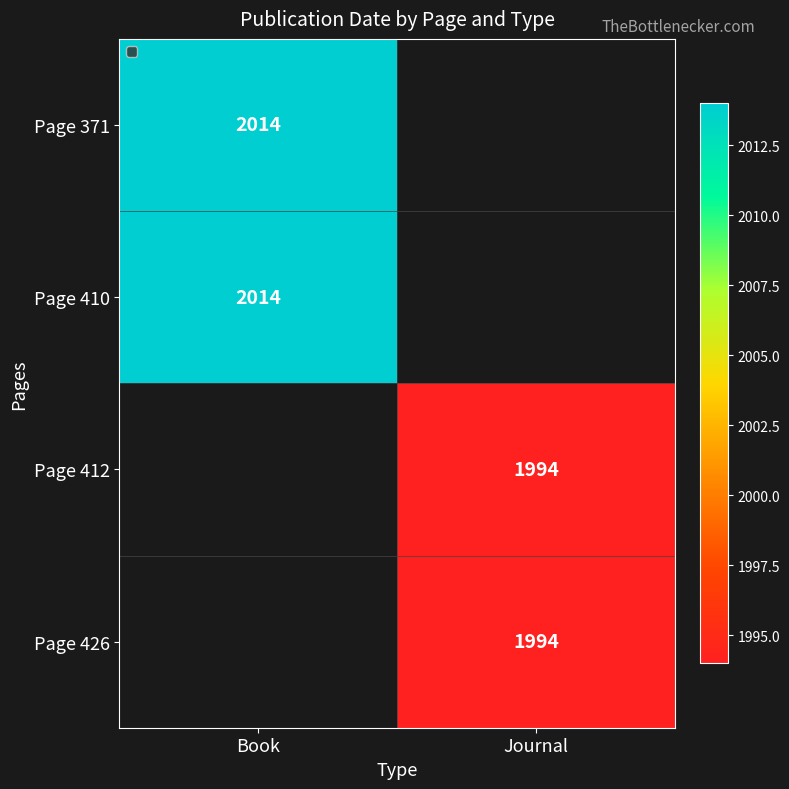

Is it true that Page 426 equals 475 at Journal?

False